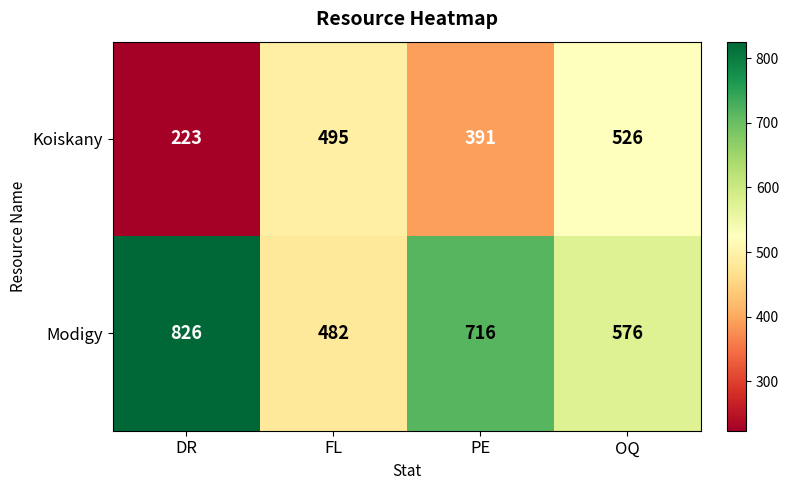

Read the Koiskany value at DR.

223